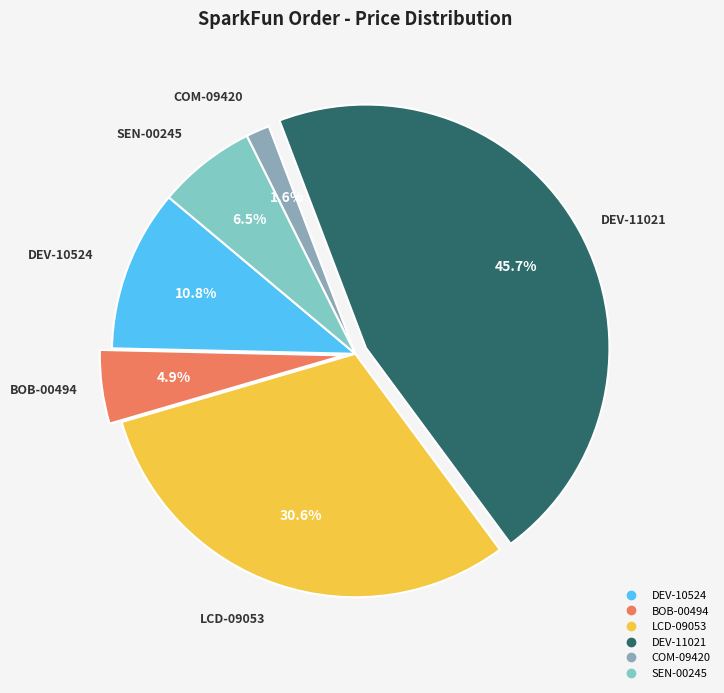

Is it true that BOB-00494 is 5% of the pie?

True